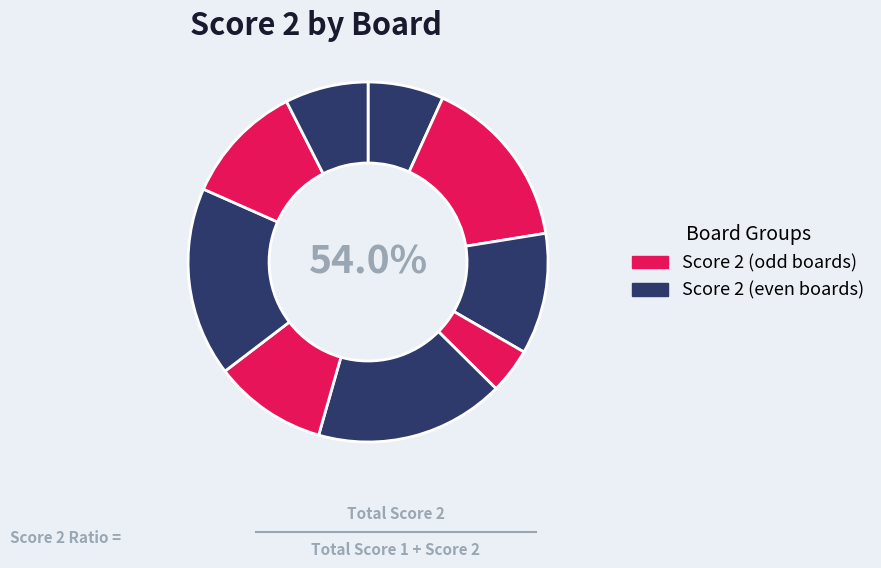

Is 1 the majority of the pie?

No